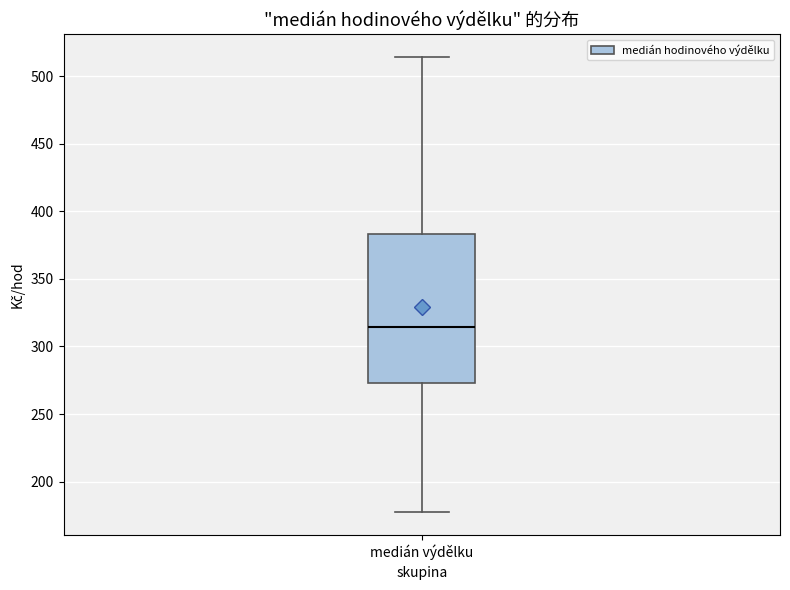

Transcribe this box plot: give where the median line is, the range the box spans, and where the two whiskers end, as read against the y-axis. The values are not printed on the chart, so give them approximately, as read against the axis.

median 315, box 275 to 385, whiskers 175 to 515